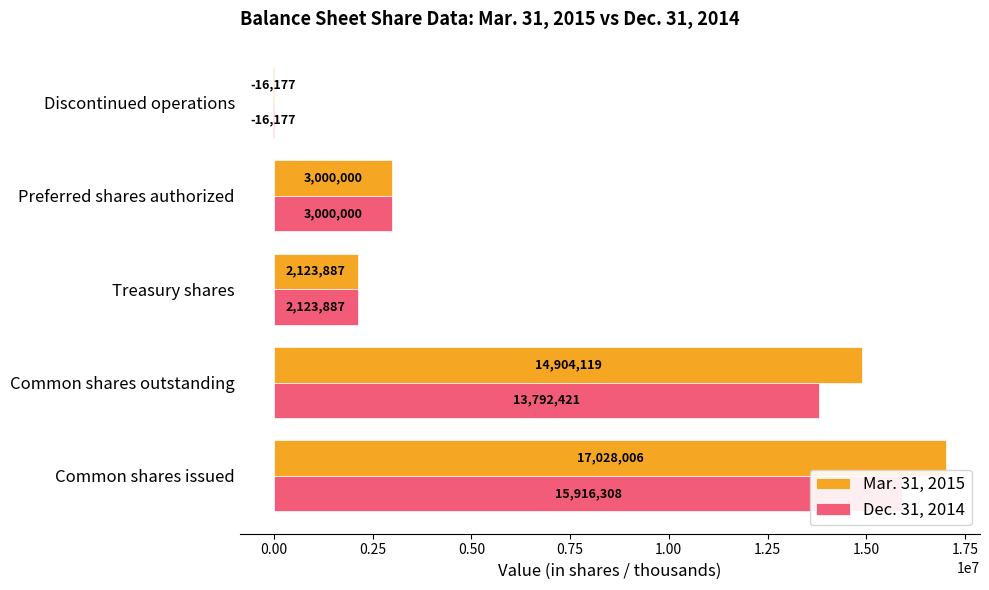

How many positive values does the Mar. 31, 2015 series have?

4